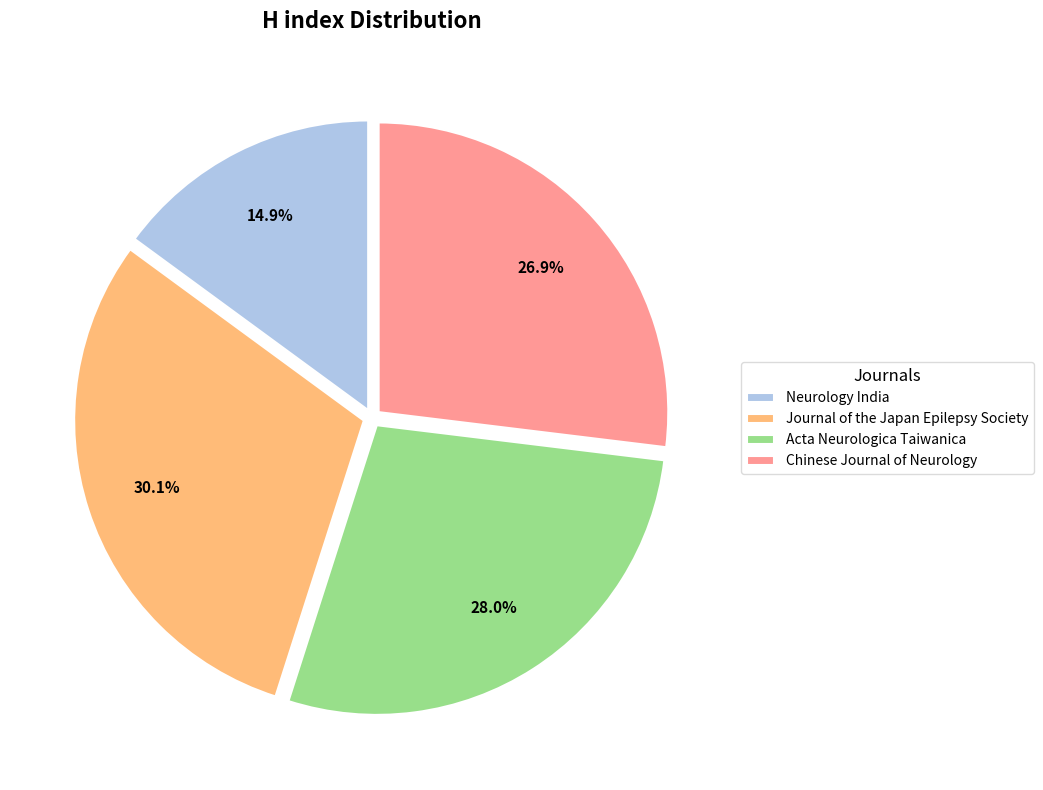

Does Chinese Journal of Neurology account for over 50% of the chart?

No